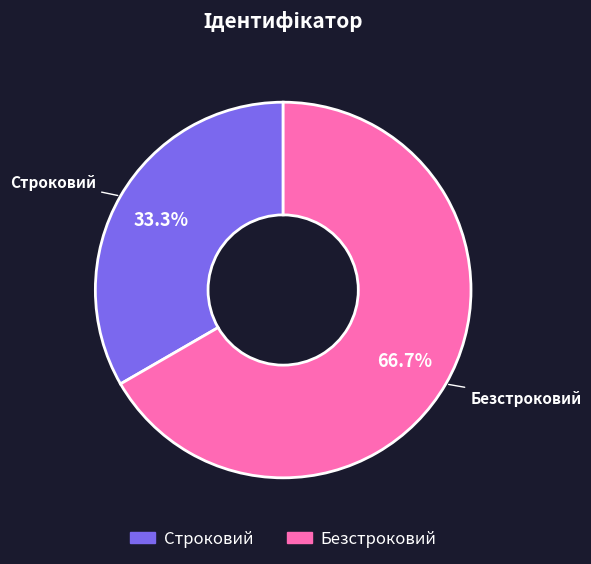

To the nearest percent, what is the average slice percentage?

50%